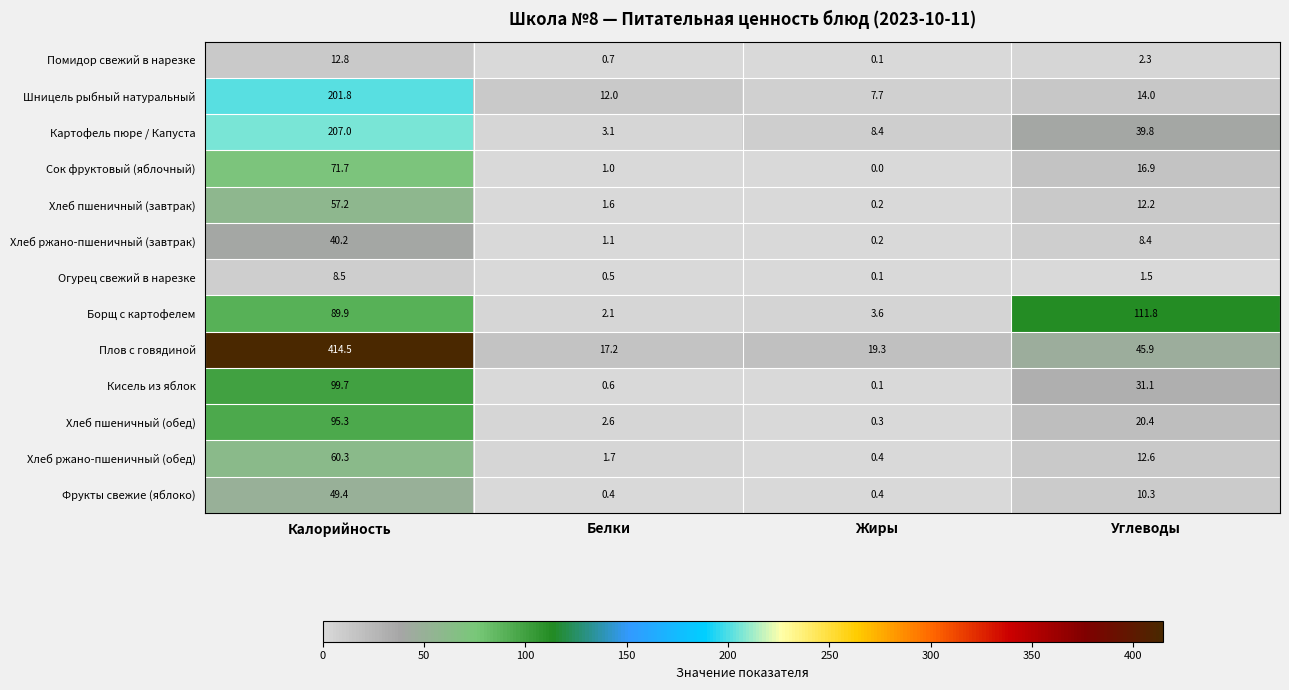

Rank the categories by Картофель пюре / Капуста value from lowest to highest.

Белки, Жиры, Углеводы, Калорийность